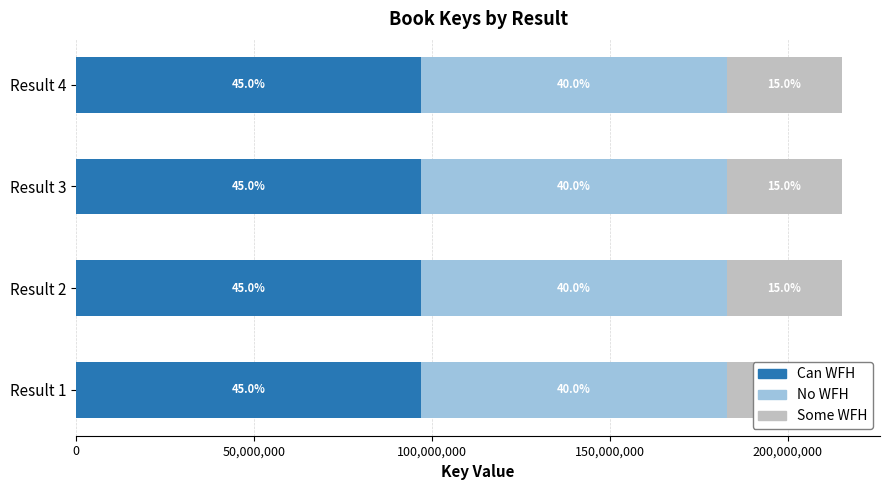

What is the value of the Some WFH bar at the 1st from the left?

32278728.6